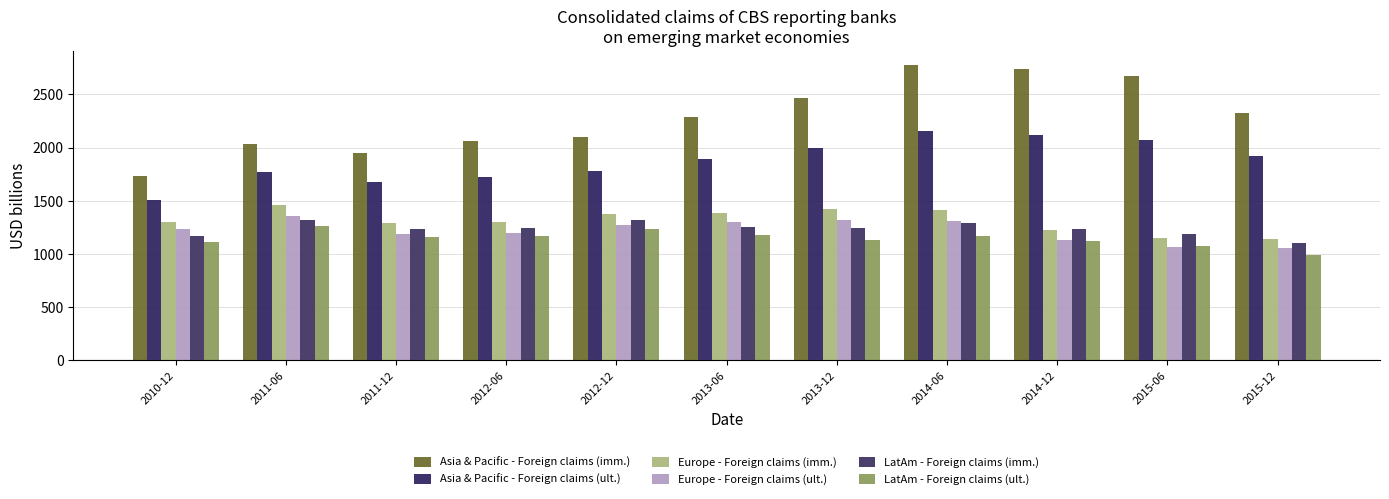

Reading left to right, what are all the values shown in this chart?

Asia & Pacific - Foreign claims (imm.): 1729.4	2038.3	1952.6	2061.9	2101.2	2289.4	2469.4	2774.2	2739.7	2675.9	2323.2
Asia & Pacific - Foreign claims (ult.): 1509.2	1766.3	1675.3	1725.2	1780.8	1893.0	1997.1	2155.6	2116.9	2076.0	1921.3
Europe - Foreign claims (imm.): 1297.1	1455.9	1286.6	1303.8	1377.0	1386.1	1425.5	1417.0	1224.8	1152.0	1138.1
Europe - Foreign claims (ult.): 1231.9	1361.6	1191.6	1199.3	1272.8	1296.0	1319.6	1306.1	1130.8	1067.8	1051.6
LatAm - Foreign claims (imm.): 1167.0	1318.1	1237.0	1244.3	1315.1	1255.8	1244.6	1286.8	1233.3	1184.7	1102.8
LatAm - Foreign claims (ult.): 1116.8	1259.5	1161.0	1168.5	1237.8	1180.2	1130.5	1170.0	1126.4	1075.1	994.2